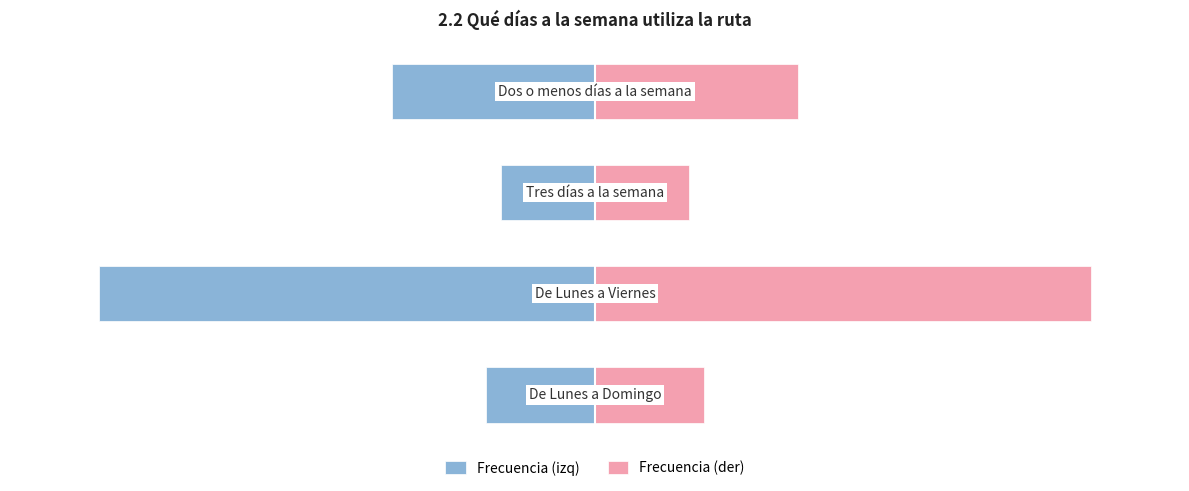

Are the bars grouped side by side (vs. stacked)?

Yes